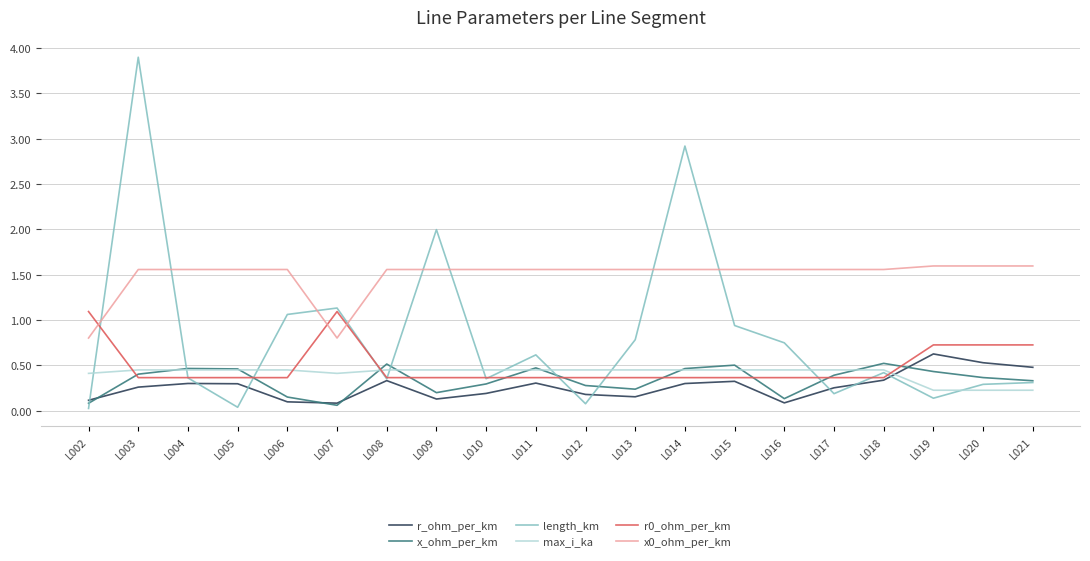

True or false: r_ohm_per_km has more than 2 interior local peaks.

True